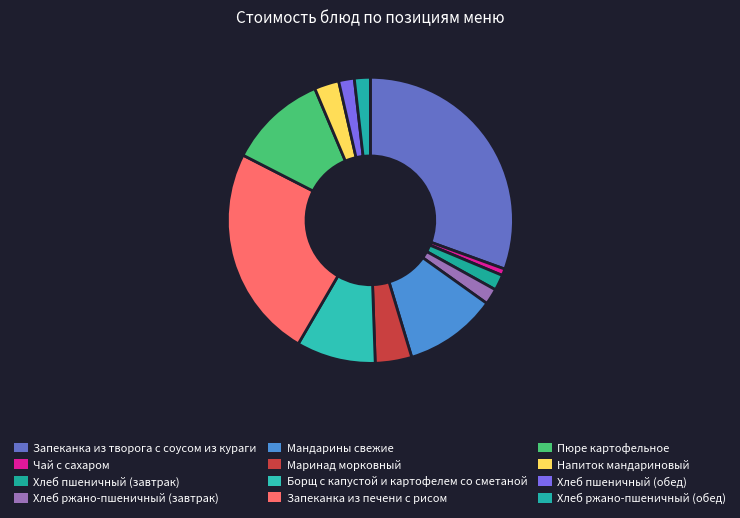

To the nearest percent, what is the difference between the largest and smallest slice percentages?

30%